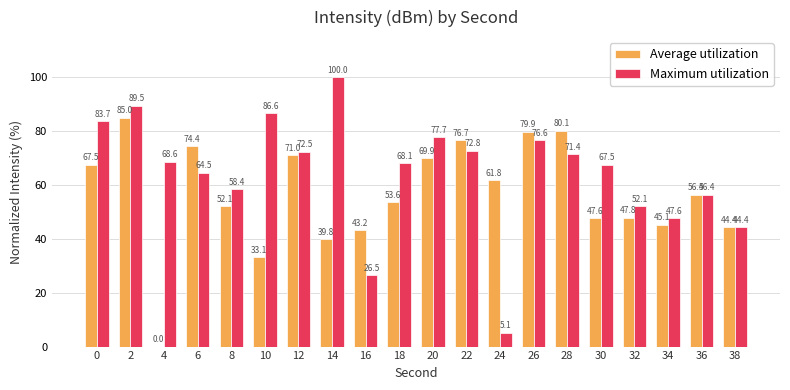

Which series has the largest total across all categories?

Maximum utilization